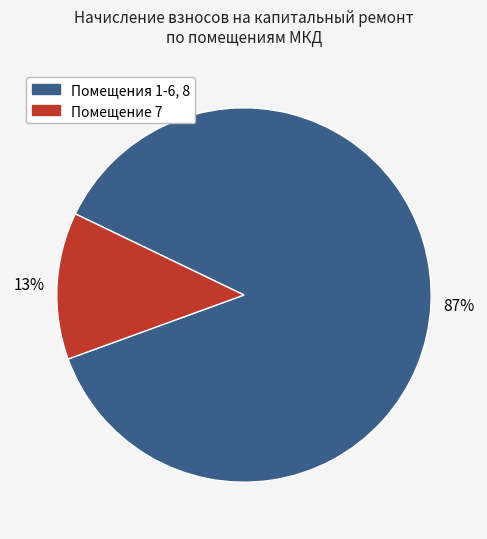

To the nearest percent, what is the average slice percentage?

50%